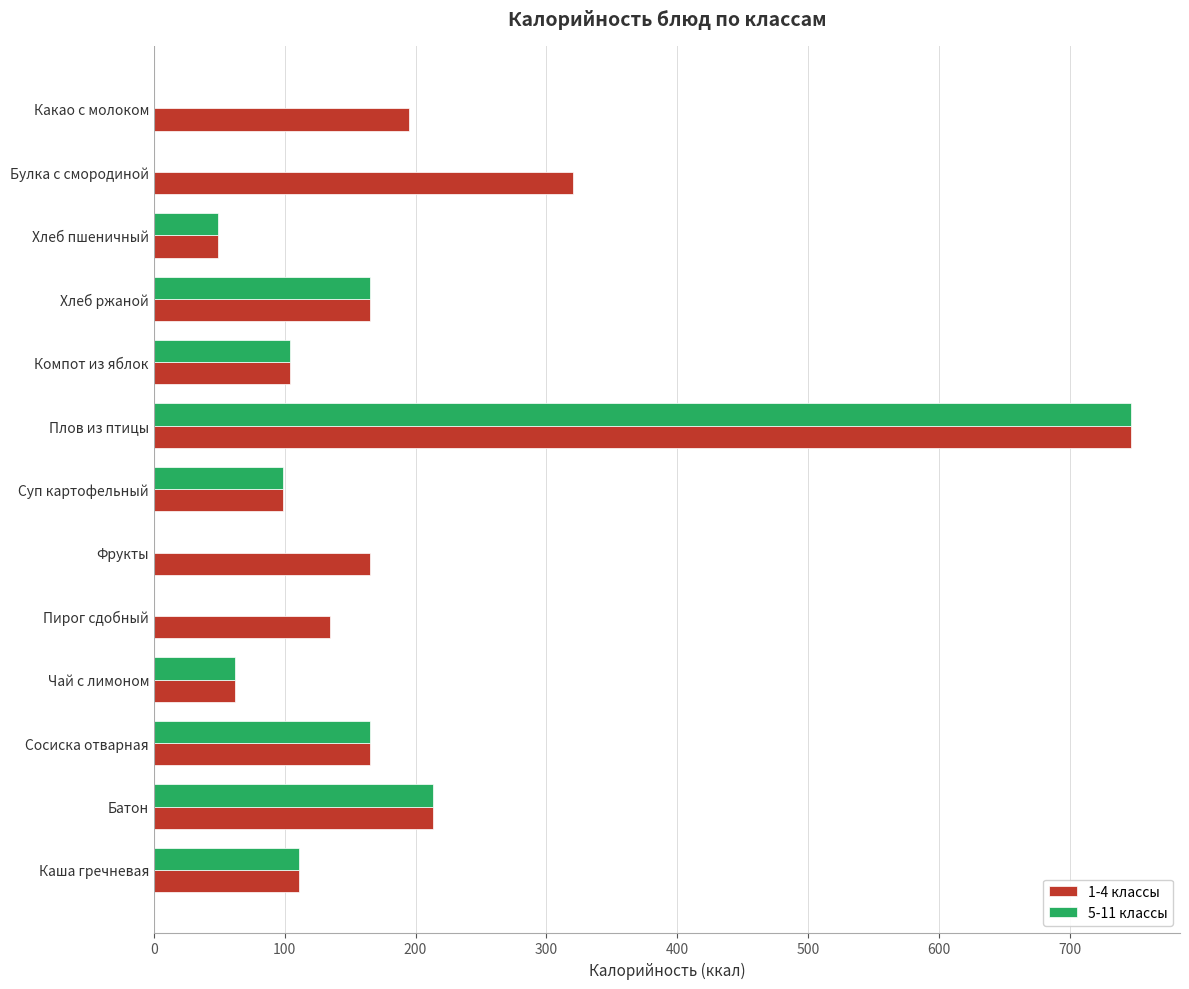

Which category has the highest value across all series?

Плов из птицы